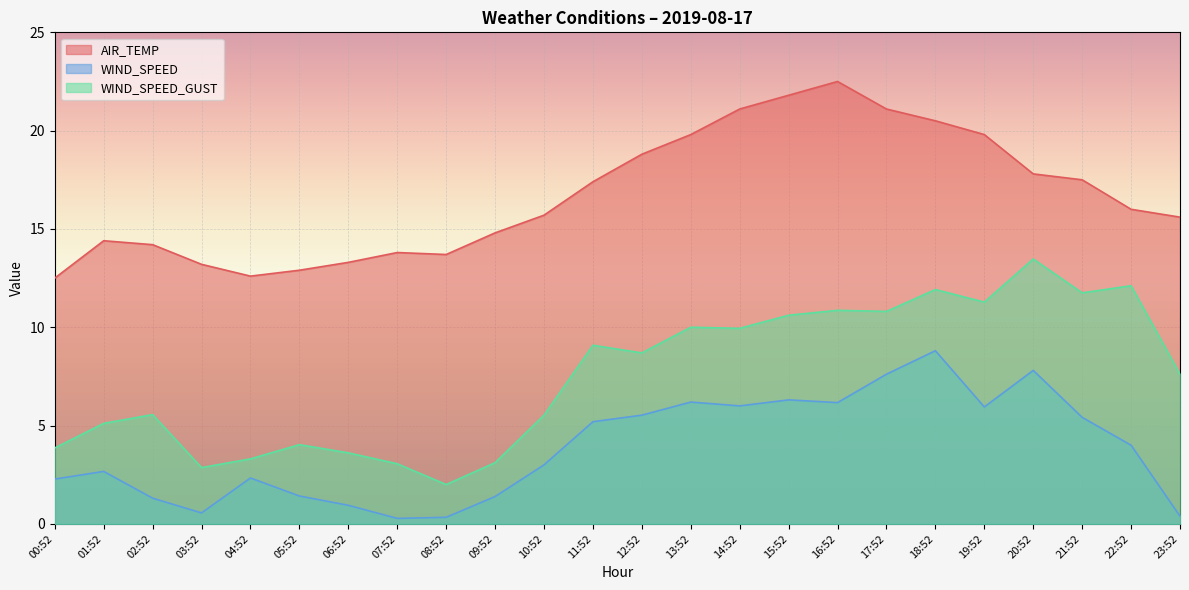

At which label does AIR_TEMP first exceed 16?

11:52